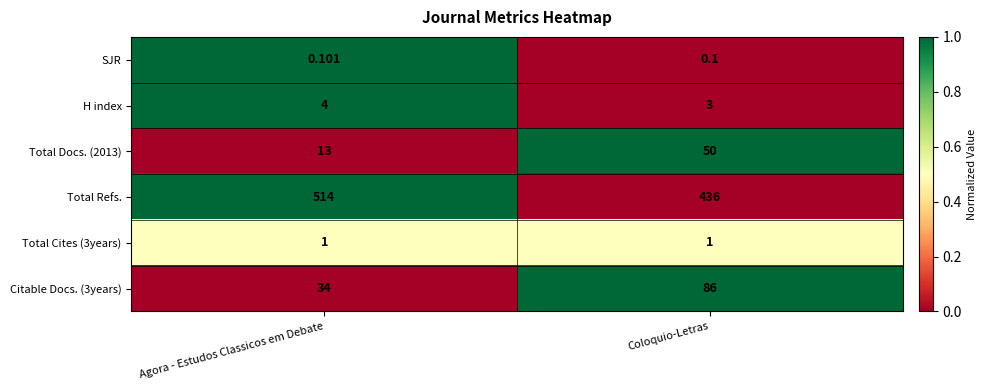

Rank the categories by Total Docs. (2013) value from lowest to highest.

Agora - Estudos Classicos em Debate, Coloquio-Letras